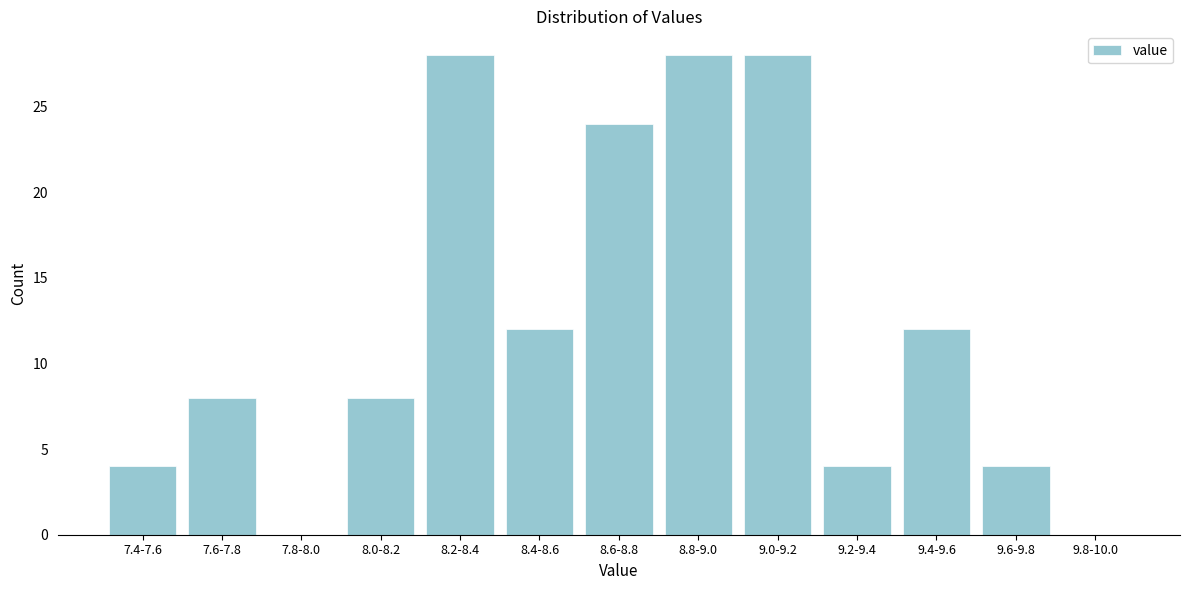

Reading left to right, transcribe all the data shown in this chart.

7.4-7.6=4	7.6-7.8=8	7.8-8.0=0	8.0-8.2=8	8.2-8.4=28	8.4-8.6=12	8.6-8.8=24	8.8-9.0=28	9.0-9.2=28	9.2-9.4=4	9.4-9.6=12	9.6-9.8=4	9.8-10.0=0